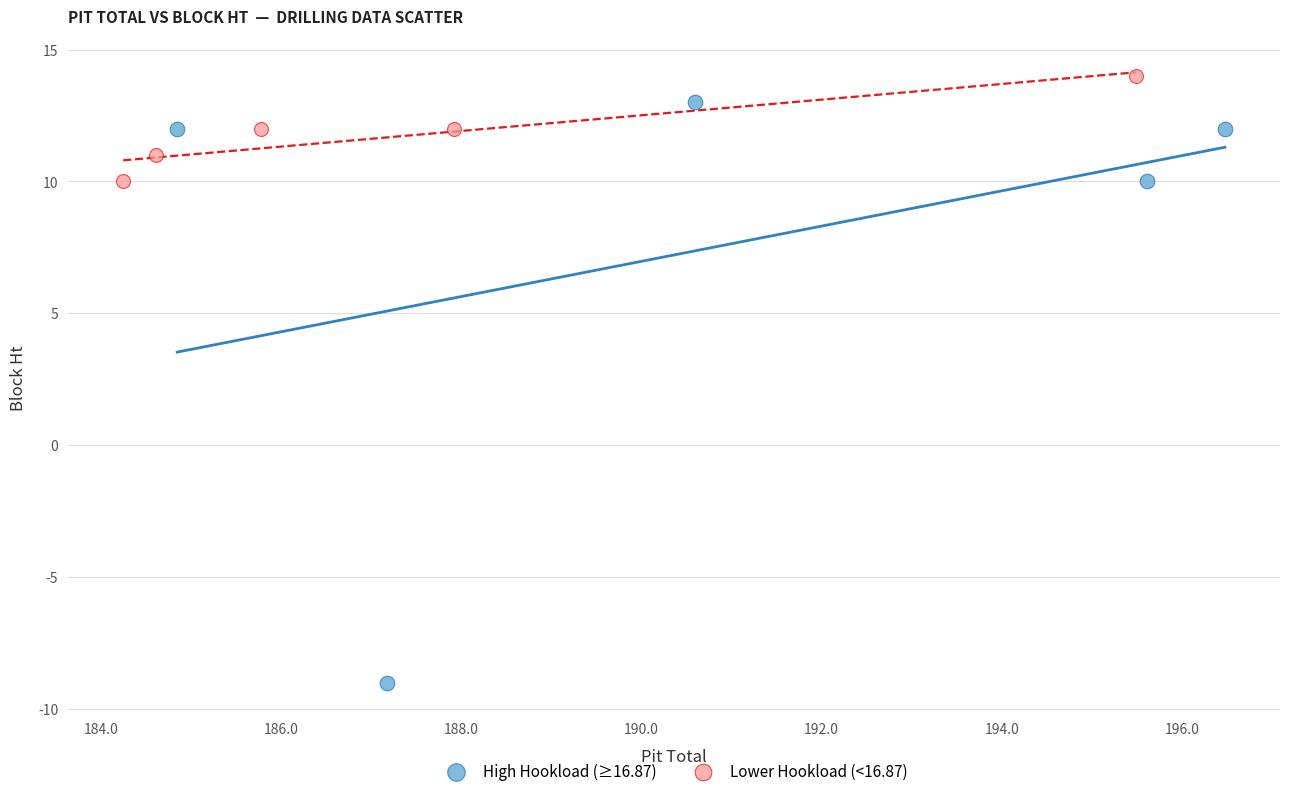

Which series has the largest Y range (max minus min)?

High Hookload (≥16.87)